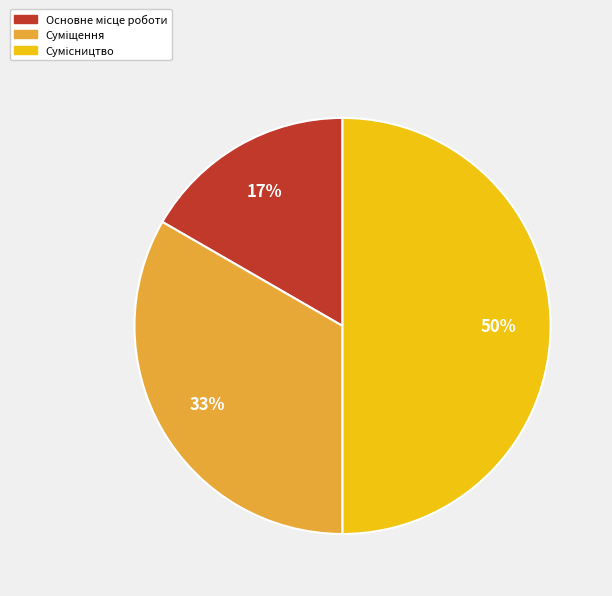

Count the number of slices in the pie.

3